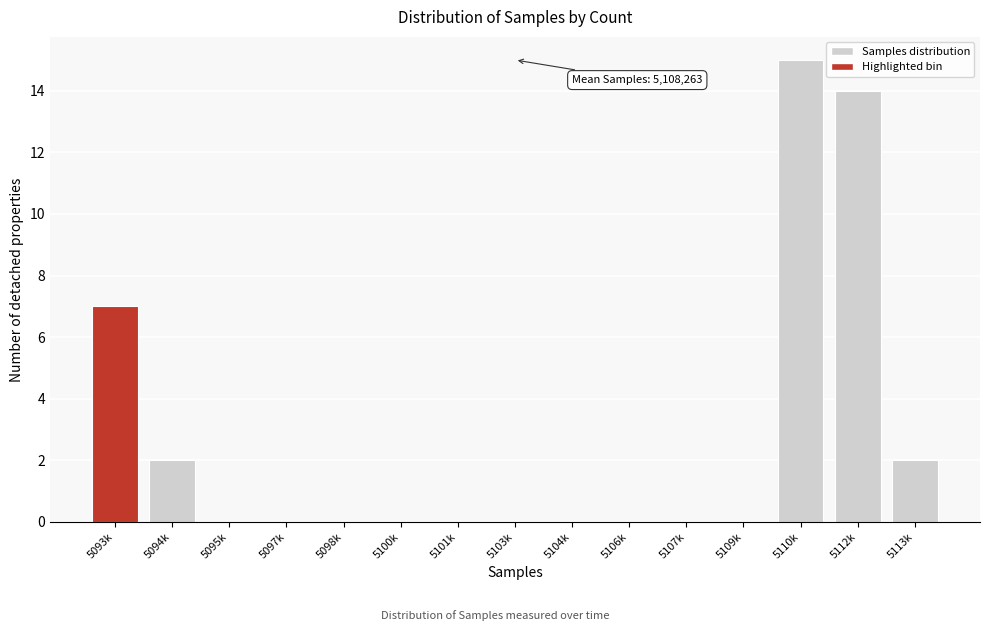

Reading right to left, transcribe all the data shown in this chart.

5113k=2	5112k=14	5110k=15	5109k=0	5107k=0	5106k=0	5104k=0	5103k=0	5101k=0	5100k=0	5098k=0	5097k=0	5095k=0	5094k=2	5093k=7